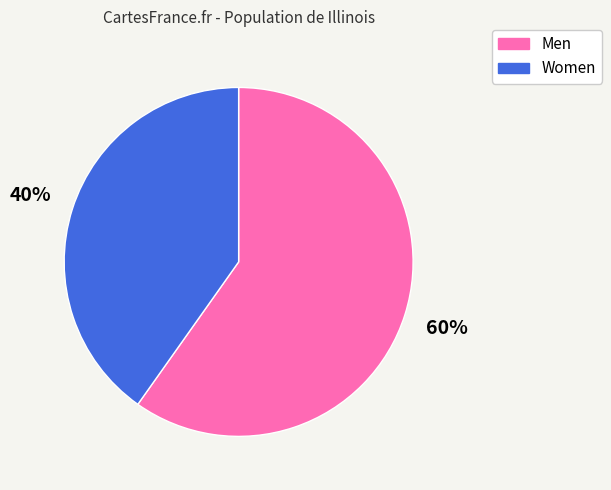

Which category has the smallest portion of the pie?

Women